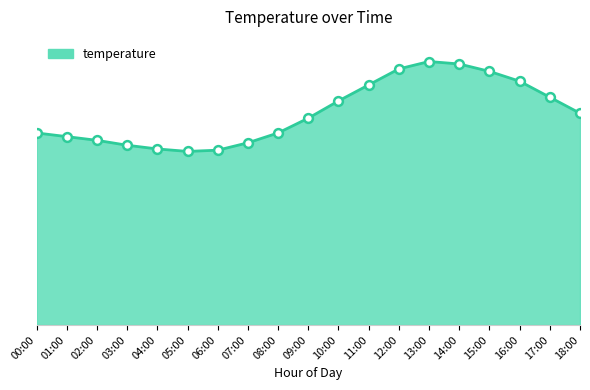

Which has a higher value, 10:00 or 06:00?

10:00